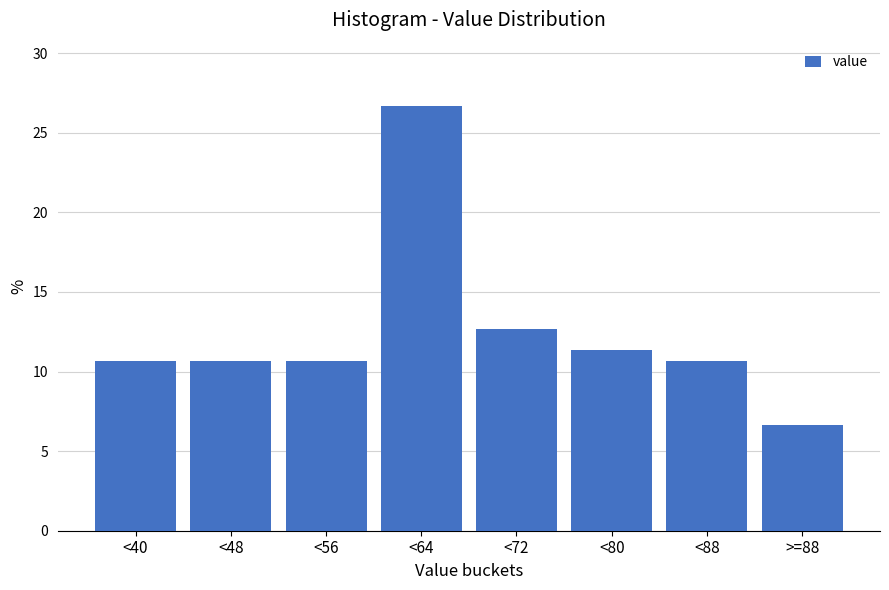

Reading right to left, extract all data points from this chart.

6.7	10.7	11.3	12.7	26.7	10.7	10.7	10.7